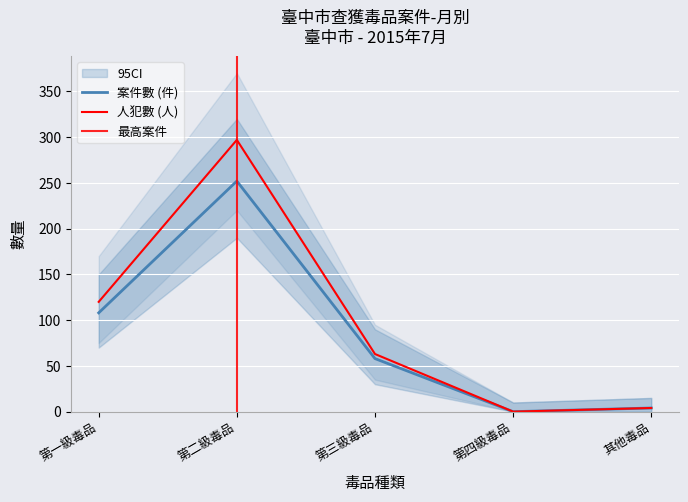

Which series has the widest spread of values?

人犯數 (人)